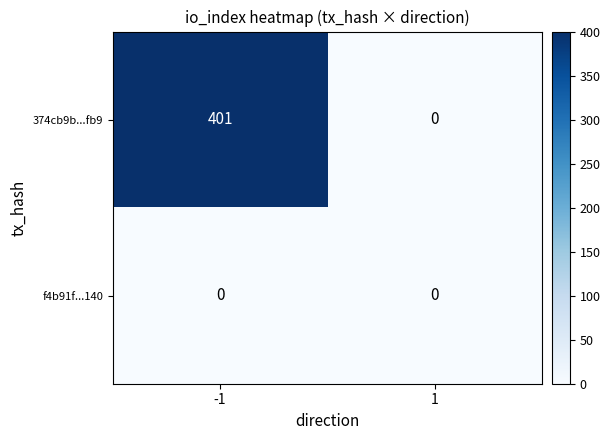

How many categories are shown in the chart?

2